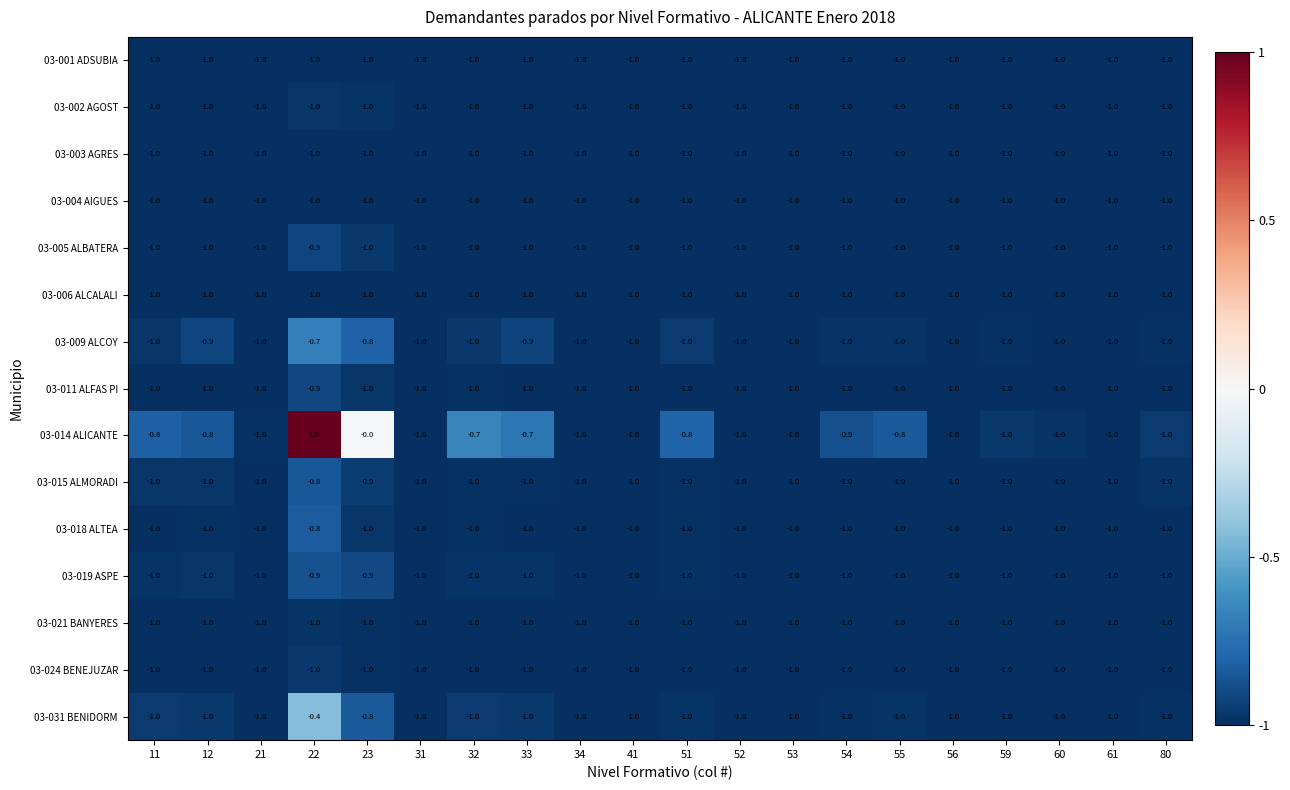

Which series has the widest spread of values?

03-014 ALICANTE